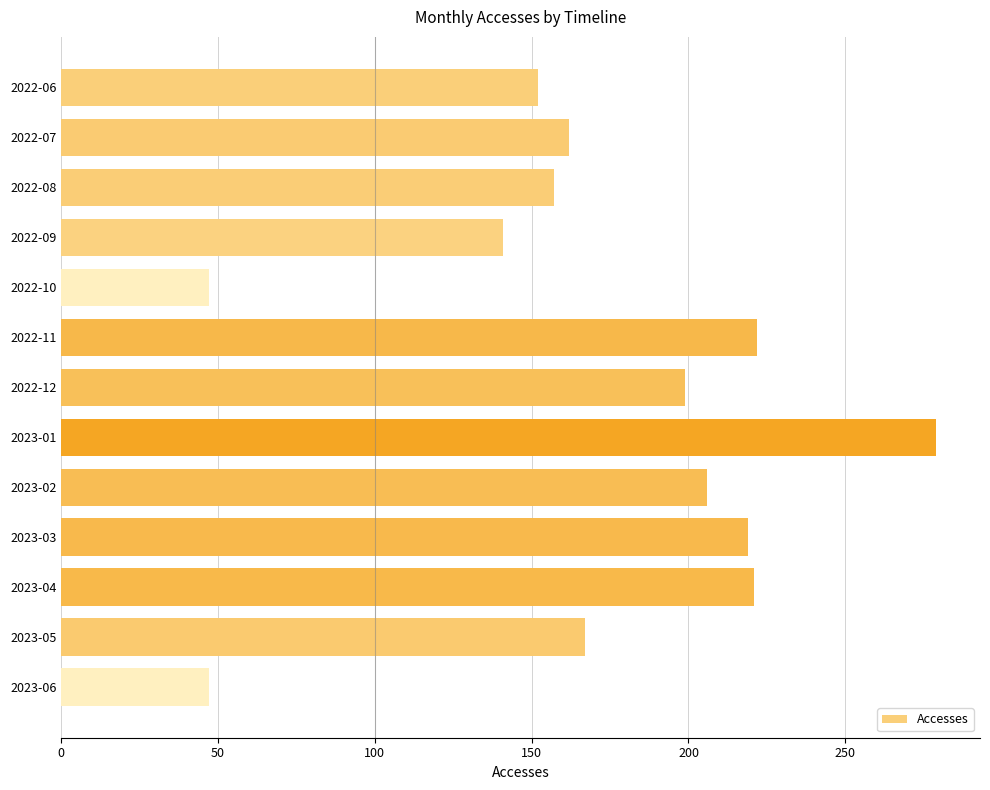

The chart shows a value of 44 at 2022-12. True or false?

False